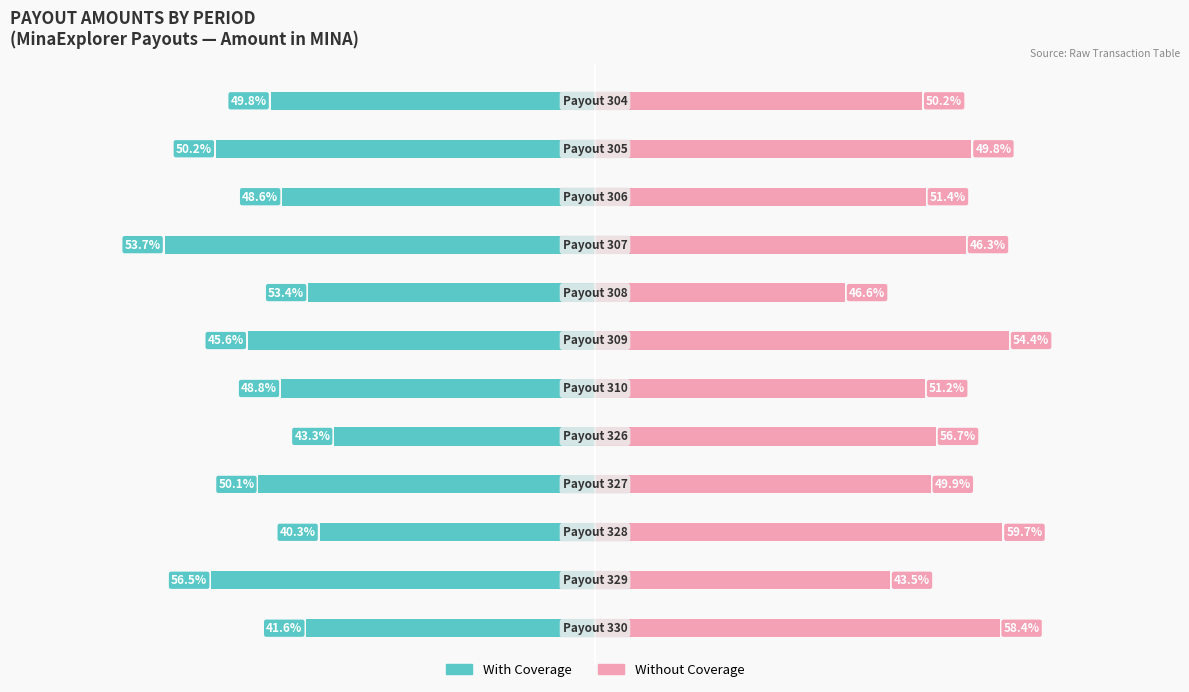

The Without Coverage series shows 55.8 at 2. True or false?

False